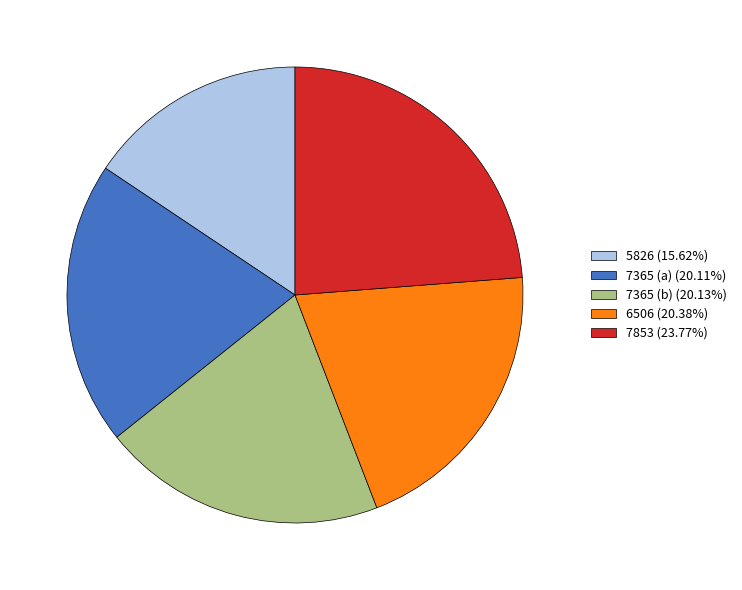

Does any single category account for the majority?

No